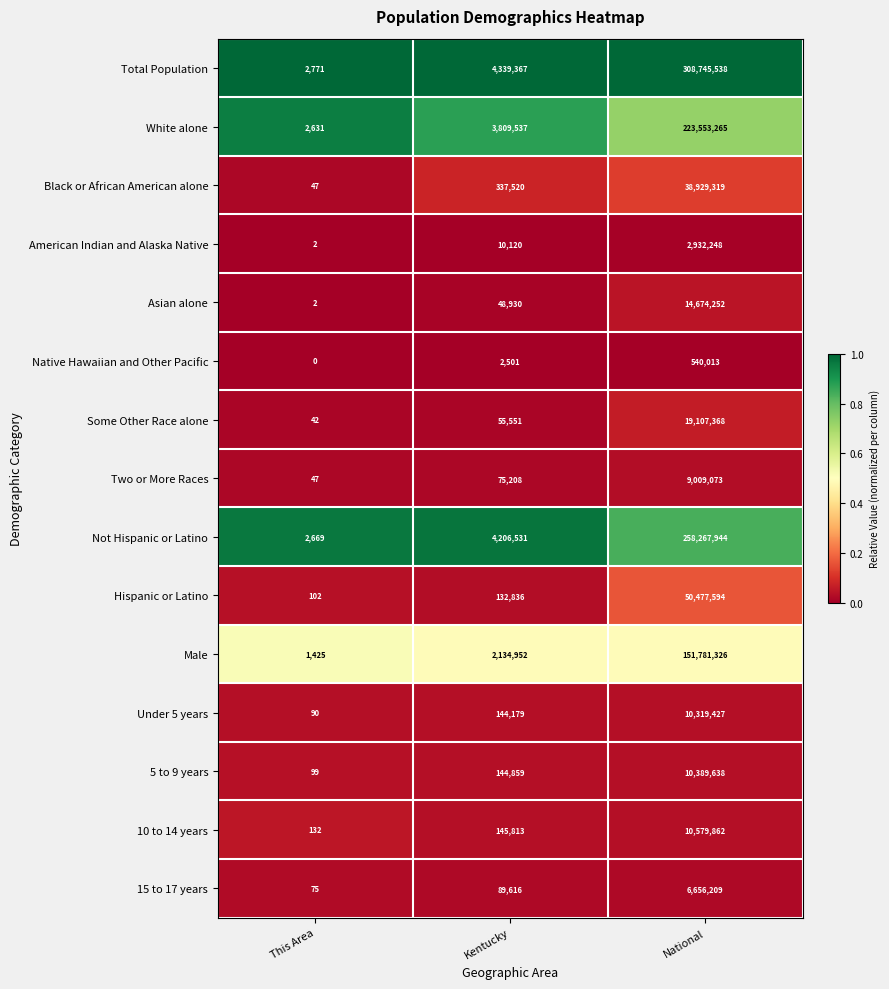

What is the maximum value for Two or More Races?

9009073